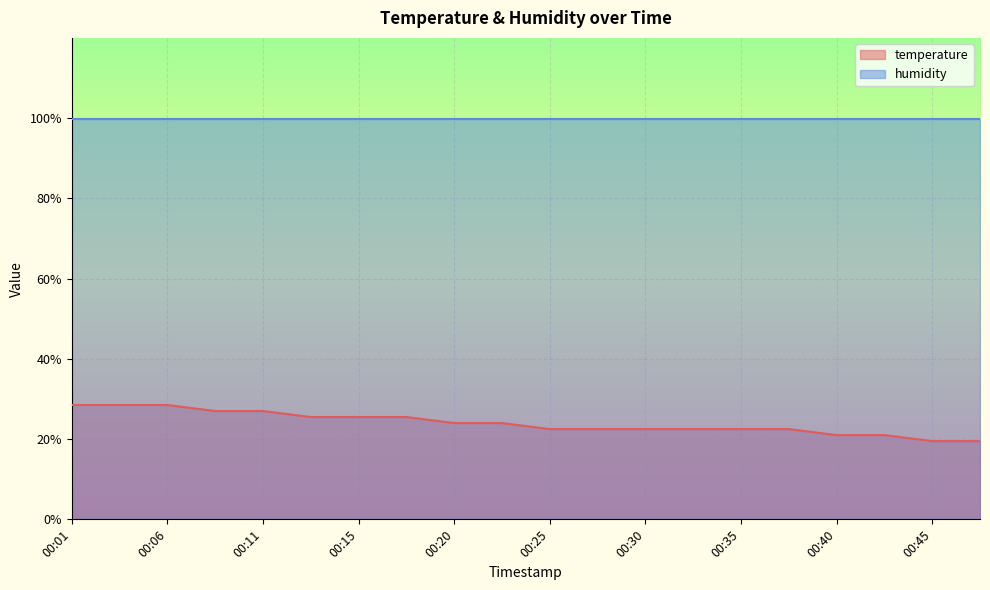

Between 00:15 and 00:33, which is larger?

00:15